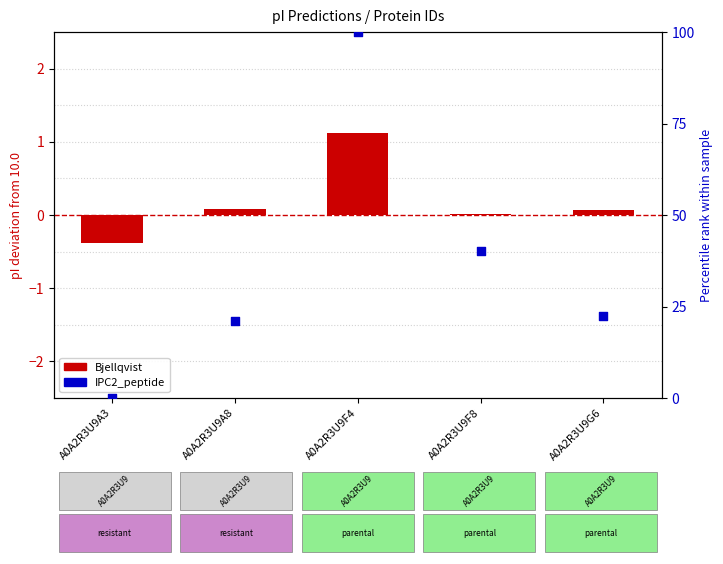

What is the total value across all series at A0A2R3U9F4?

101.1